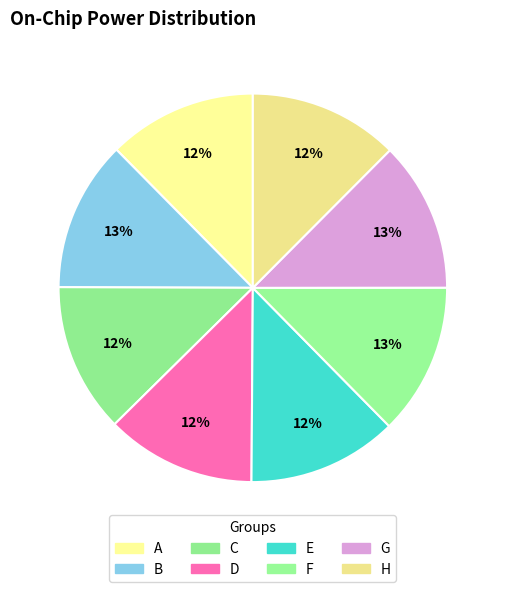

The A slice represents 3% of the pie. True or false?

False